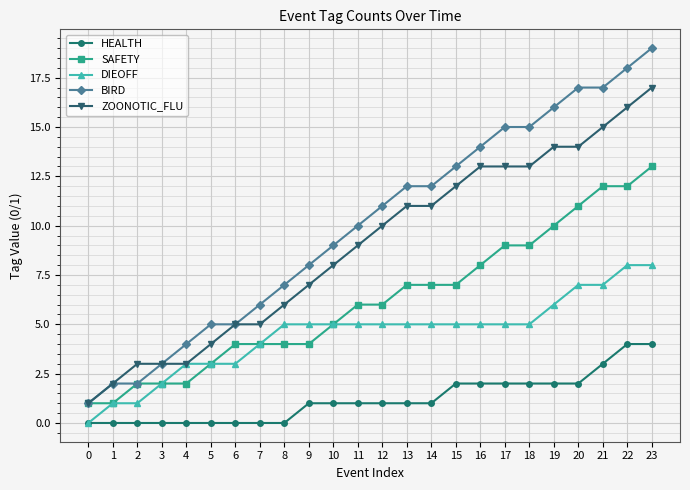

Reading left to right, transcribe all the data shown in this chart.

HEALTH: 0=0	1=0	2=0	3=0	4=0	5=0	6=0	7=0	8=0	9=1	10=1	11=1	12=1	13=1	14=1	15=2	16=2	17=2	18=2	19=2	20=2	21=3	22=4	23=4
SAFETY: 0=1	1=1	2=2	3=2	4=2	5=3	6=4	7=4	8=4	9=4	10=5	11=6	12=6	13=7	14=7	15=7	16=8	17=9	18=9	19=10	20=11	21=12	22=12	23=13
DIEOFF: 0=0	1=1	2=1	3=2	4=3	5=3	6=3	7=4	8=5	9=5	10=5	11=5	12=5	13=5	14=5	15=5	16=5	17=5	18=5	19=6	20=7	21=7	22=8	23=8
BIRD: 0=1	1=2	2=2	3=3	4=4	5=5	6=5	7=6	8=7	9=8	10=9	11=10	12=11	13=12	14=12	15=13	16=14	17=15	18=15	19=16	20=17	21=17	22=18	23=19
ZOONOTIC_FLU: 0=1	1=2	2=3	3=3	4=3	5=4	6=5	7=5	8=6	9=7	10=8	11=9	12=10	13=11	14=11	15=12	16=13	17=13	18=13	19=14	20=14	21=15	22=16	23=17